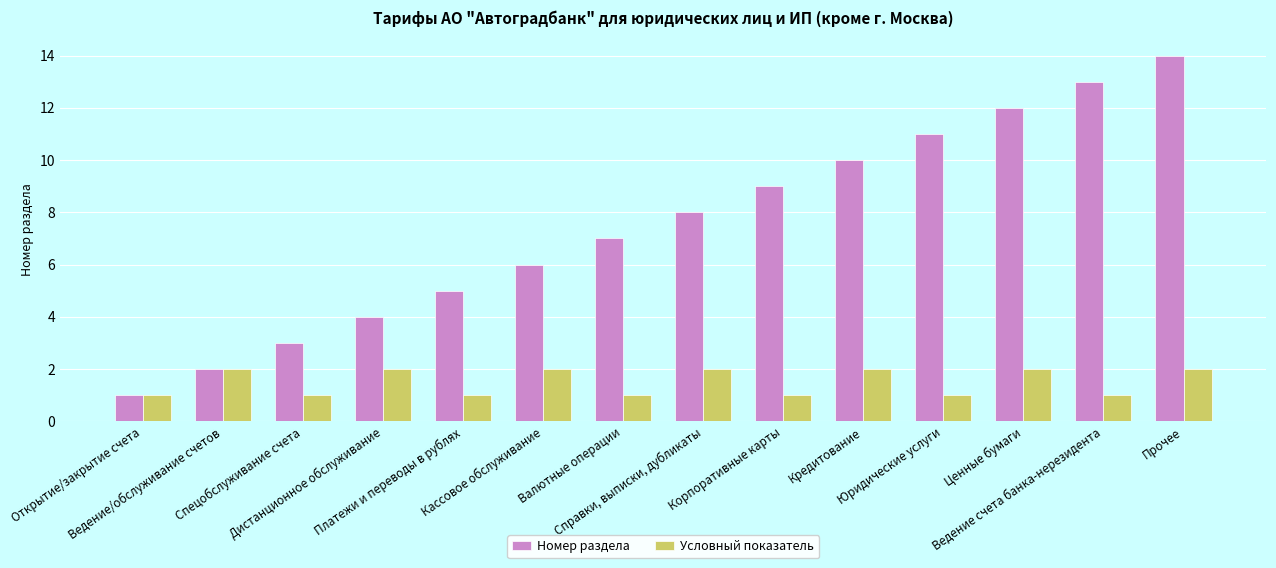

Which series changed the most between Корпоративные карты and Ценные бумаги?

Номер раздела